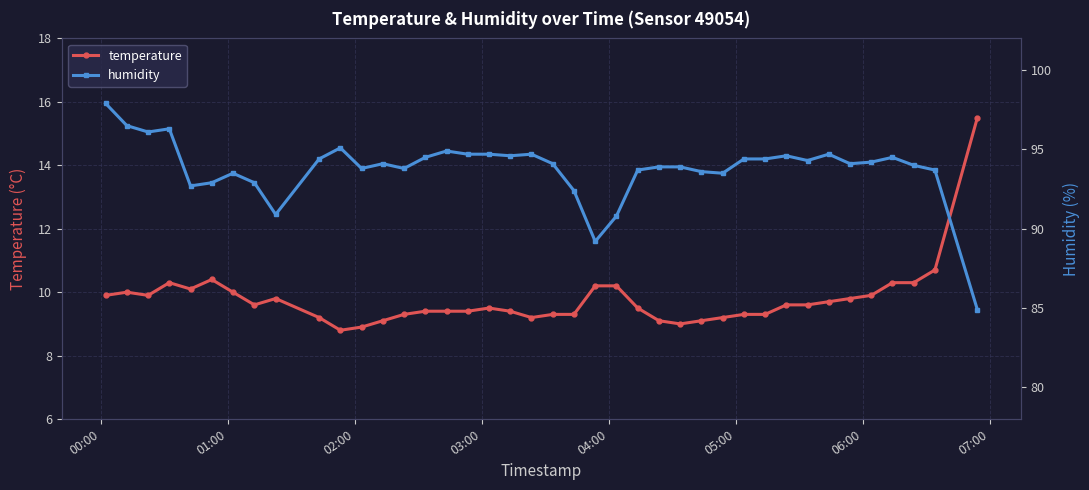

What is the average value of the humidity series?

93.8